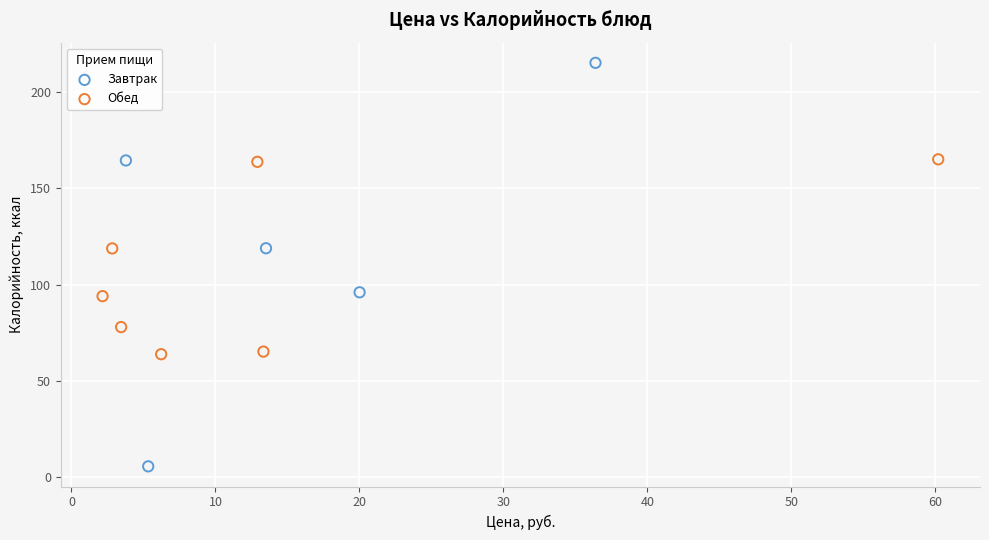

Which series reaches the minimum Y coordinate?

Завтрак